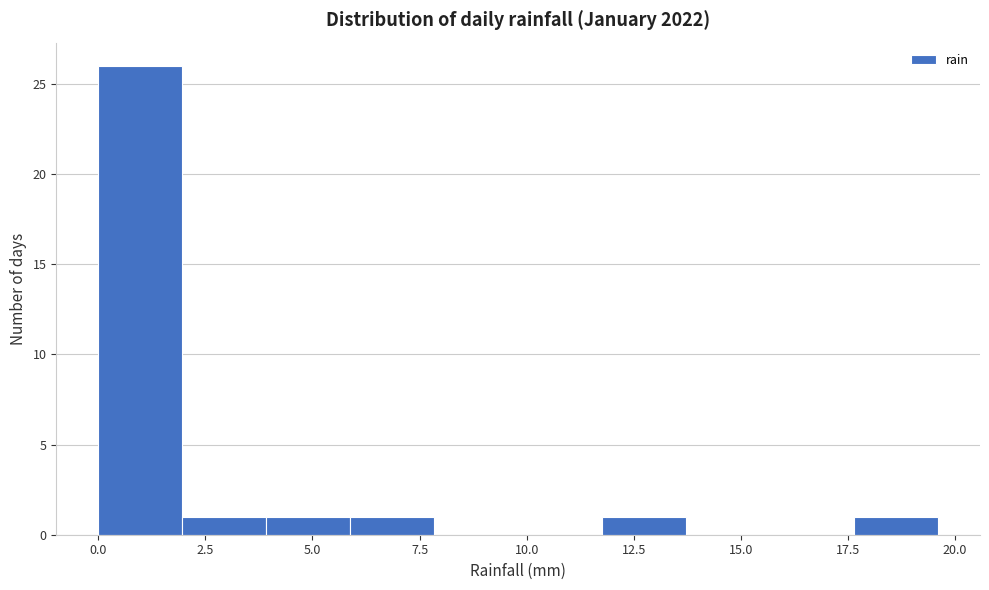

Read against the x-axis, roughly where is the centre of the tallest bar?

1.0